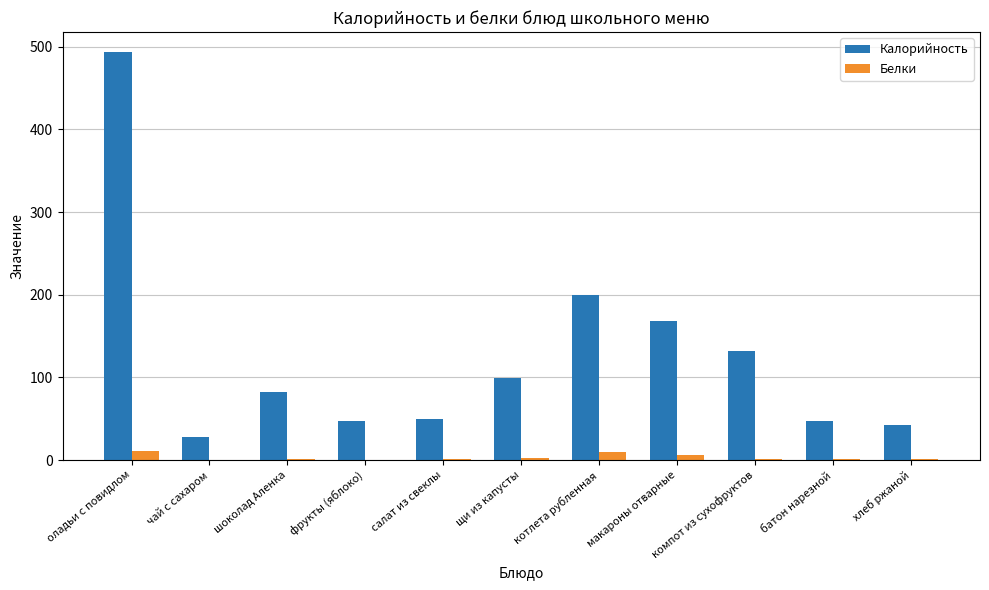

At which label does Калорийность reach its peak?

оладьи с повидлом